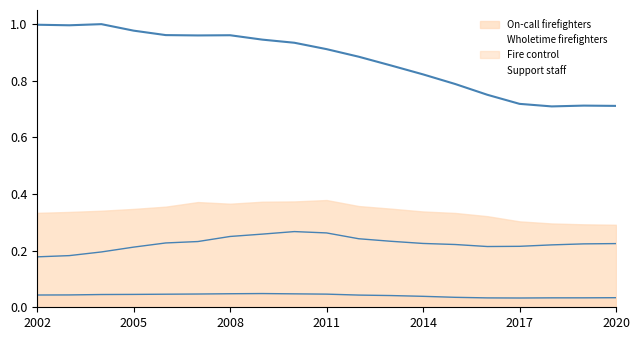

True or false: Wholetime firefighters has a value of 0.8 at 2016.

True